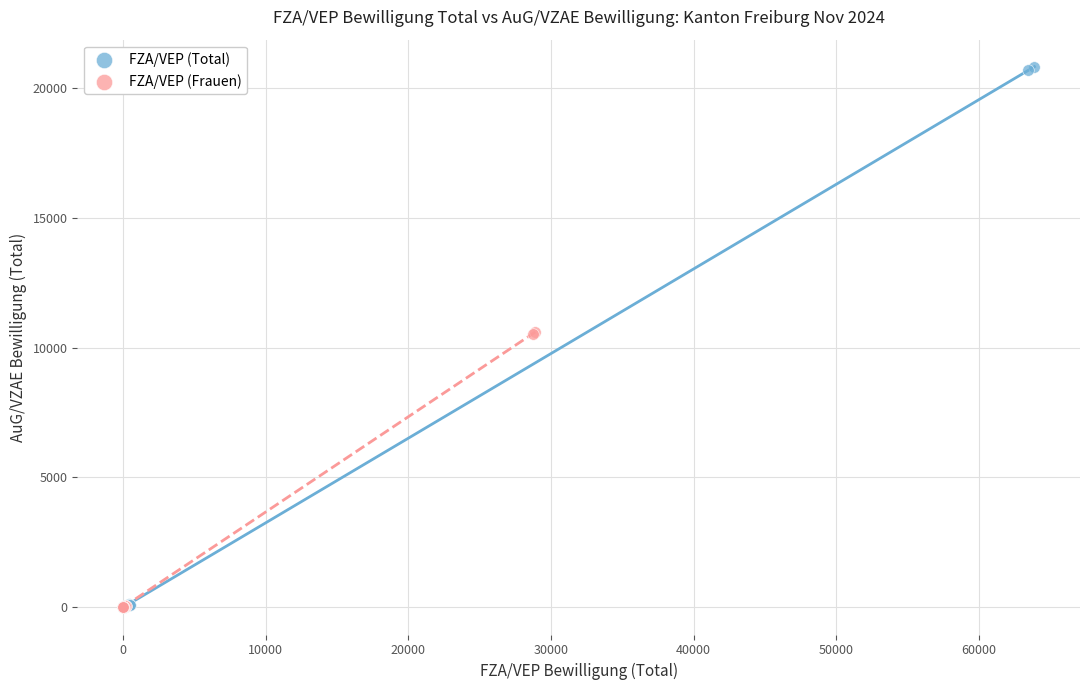

Which series has the widest spread of Y values?

FZA/VEP (Total)